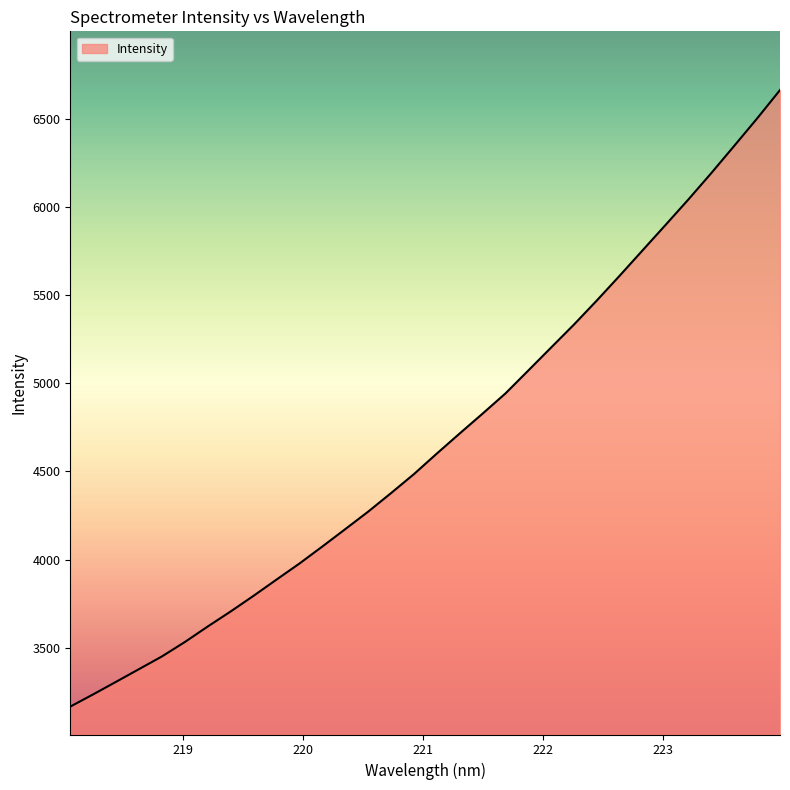

What is the difference between the maximum and minimum values?

3498.2